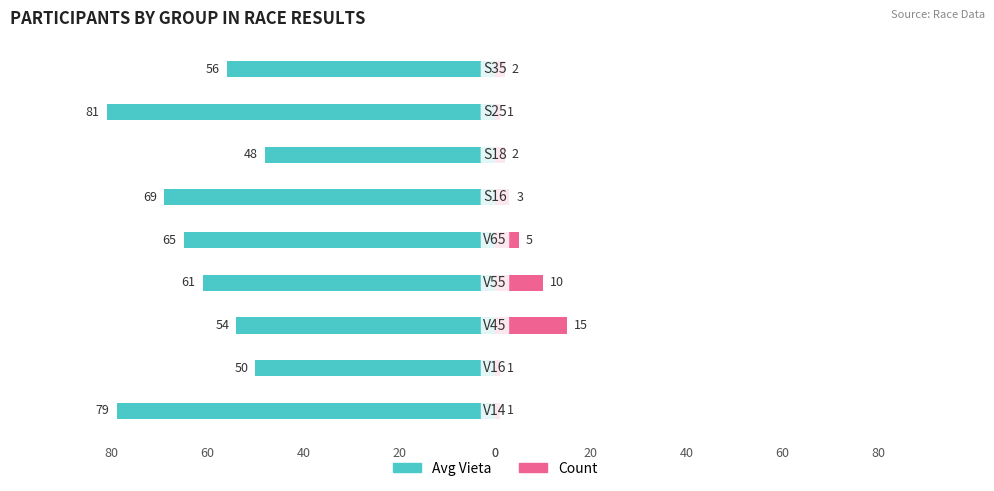

What is the sum of all Avg Vieta values?

-563